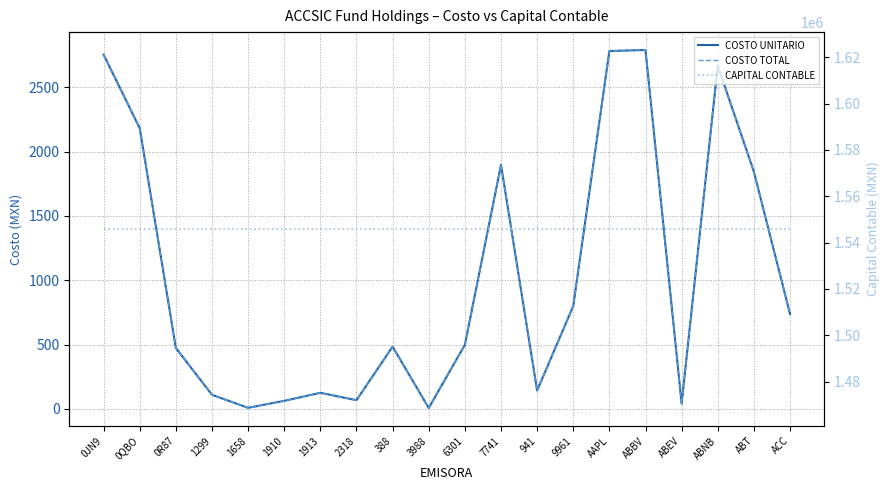

At which category does COSTO UNITARIO reach its first local valley?

1658